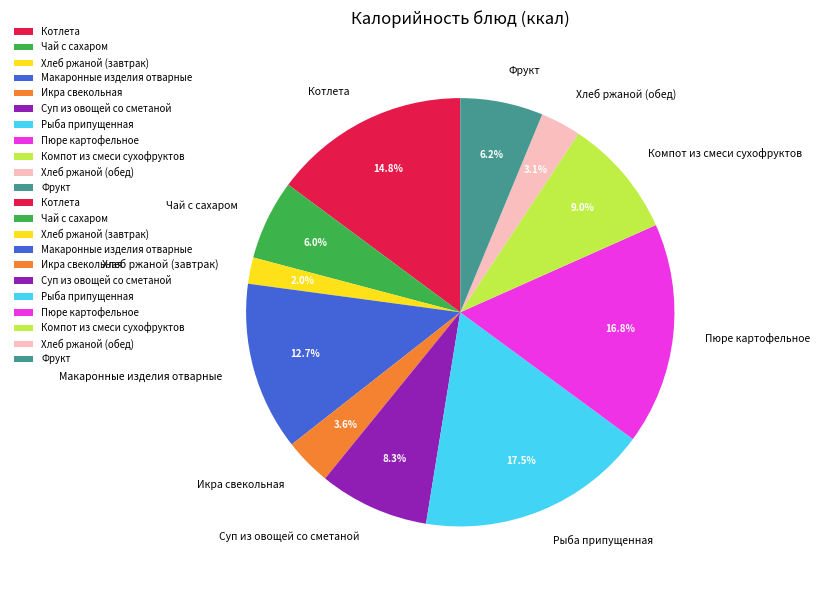

Does Суп из овощей со сметаной account for over 50% of the chart?

No